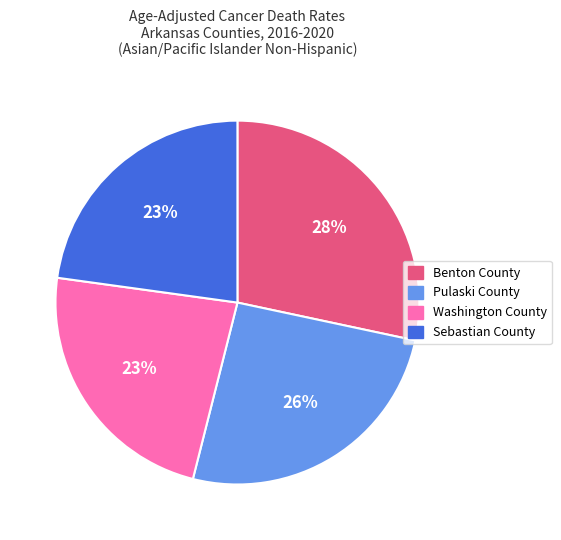

To the nearest percent, what portion does Pulaski County represent?

26%